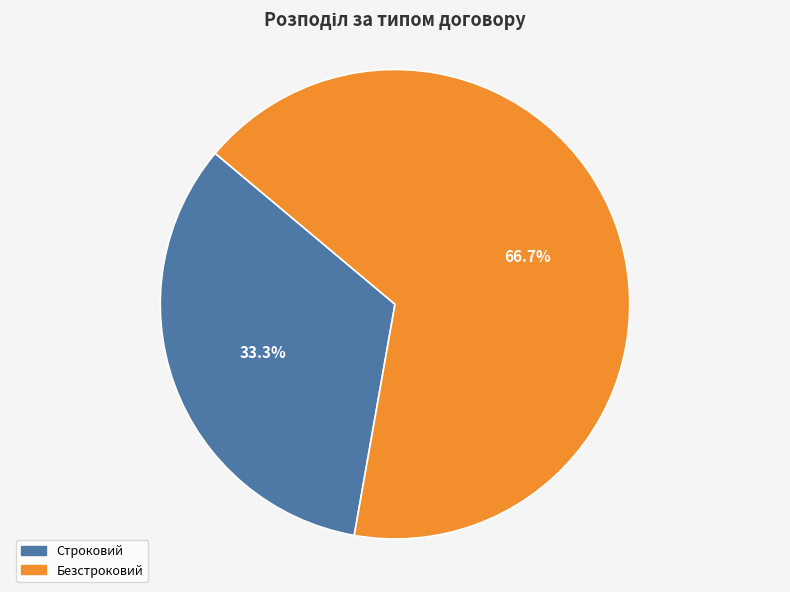

How many slices are in this pie chart?

2